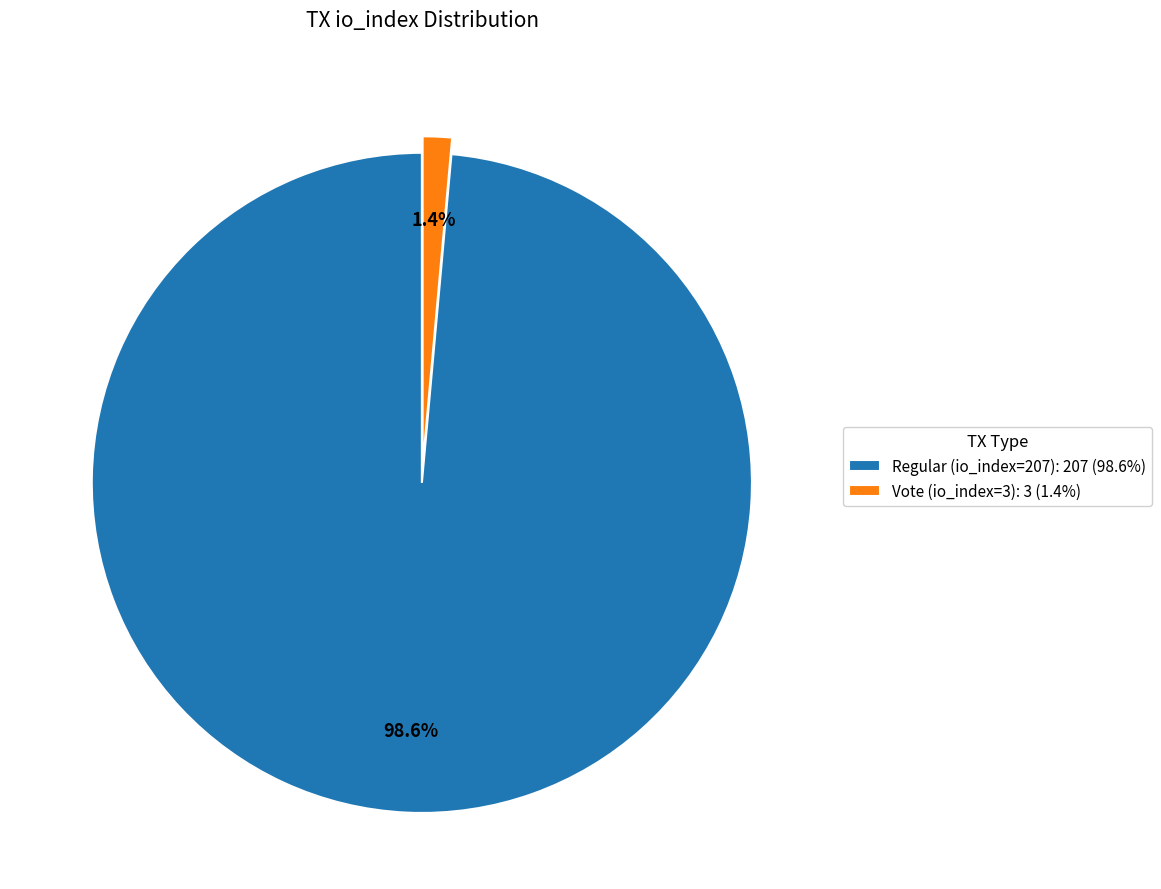

Rank the categories by value from highest to lowest.

Regular (io_index=207), Vote (io_index=3)